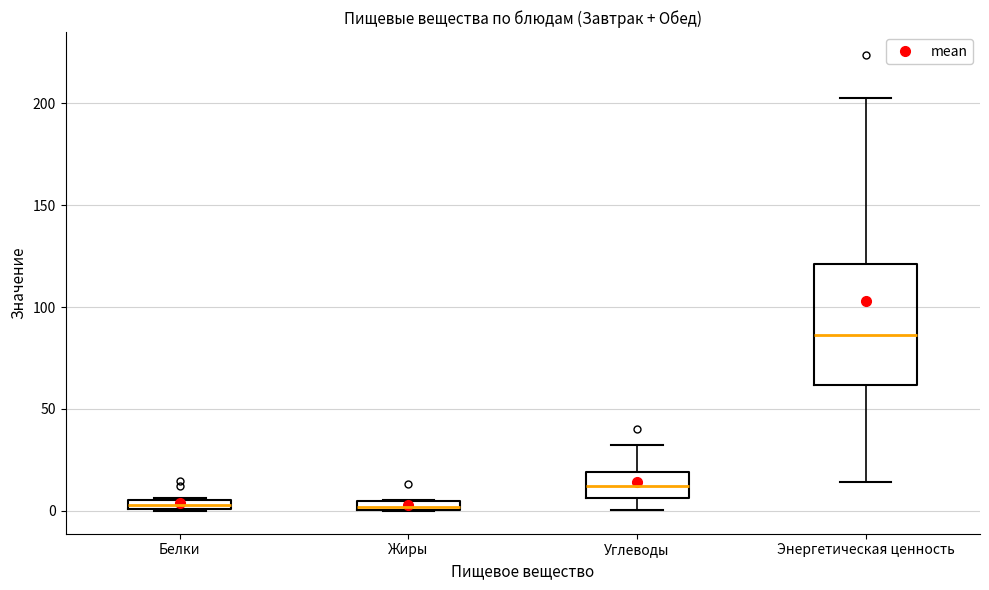

Where does the median line of the box for Энергетическая ценность sit on the y-axis? The values are not printed on the chart, so give them approximately, as read against the axis.

85